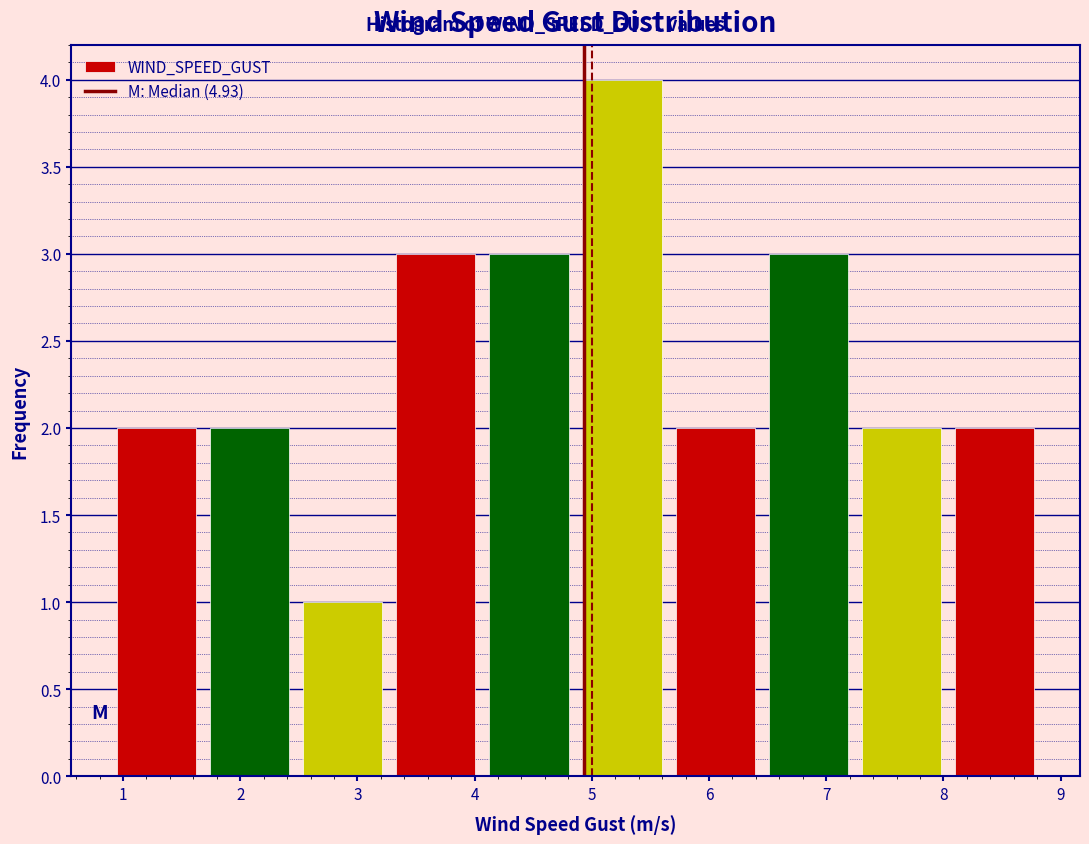

Reading left to right, transcribe this chart: for each bar, give the range it covers on the x-axis and its height. Neither the bar edges nor the heights are printed on the chart, so give them approximately, as read against the axes.

0.9 to 1.7: 2
1.7 to 2.5: 2
2.5 to 3.3: 1
3.3 to 4.1: 3
4.1 to 4.9: 3
4.9 to 5.7: 4
5.7 to 6.5: 2
6.5 to 7.2: 3
7.2 to 8.0: 2
8.0 to 8.8: 2